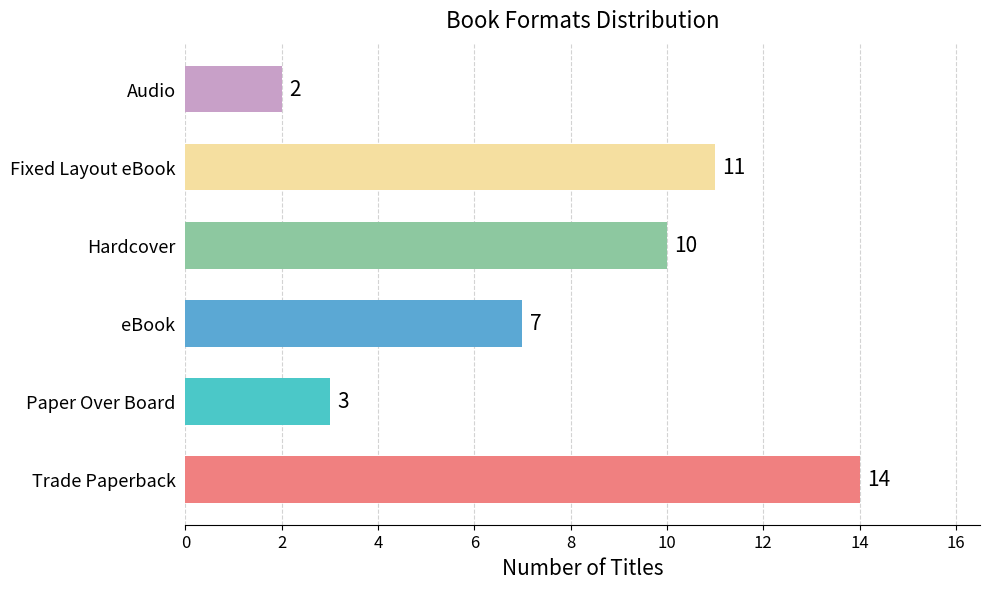

Is it true that the value at eBook is 11?

False